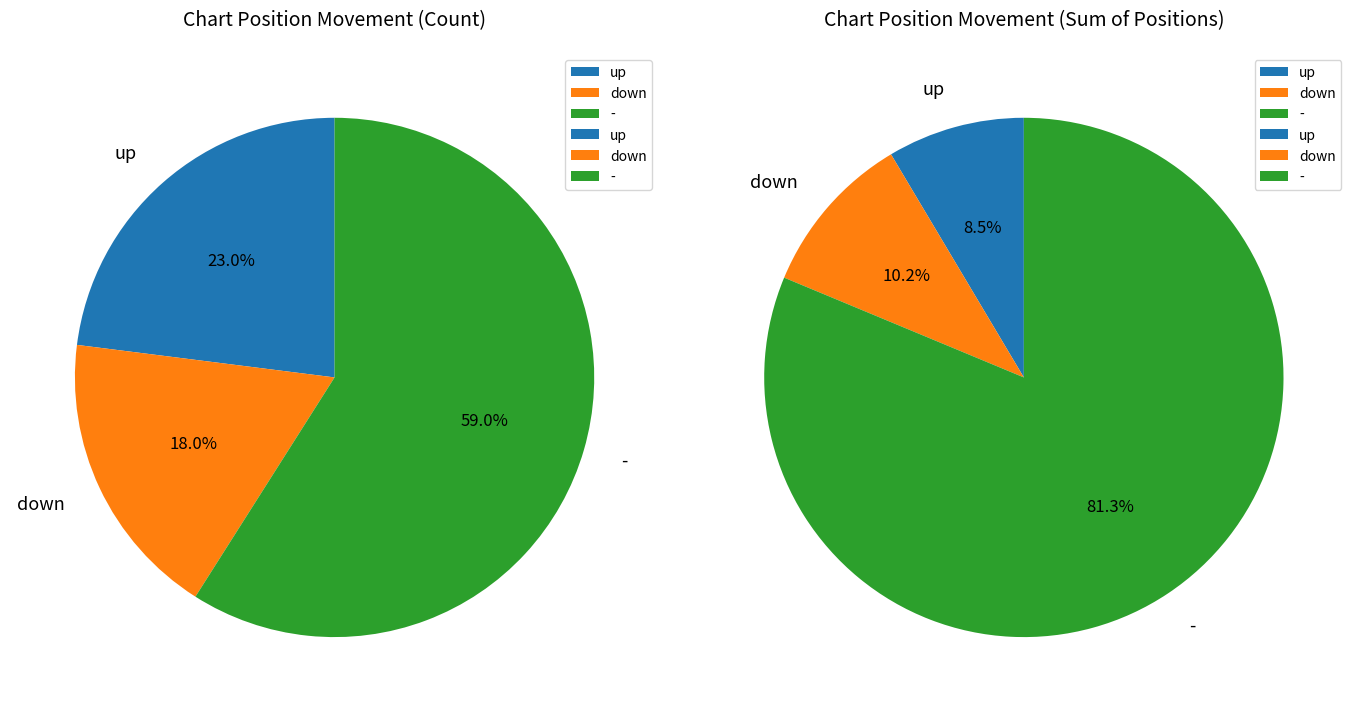

How many segments does this pie chart have?

3